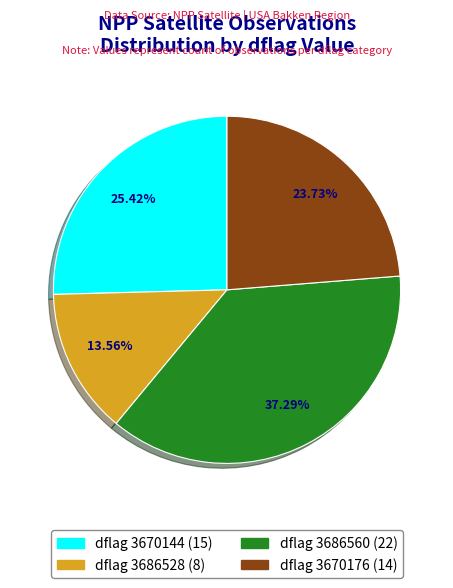

Is there any slice that represents more than half of the pie?

No